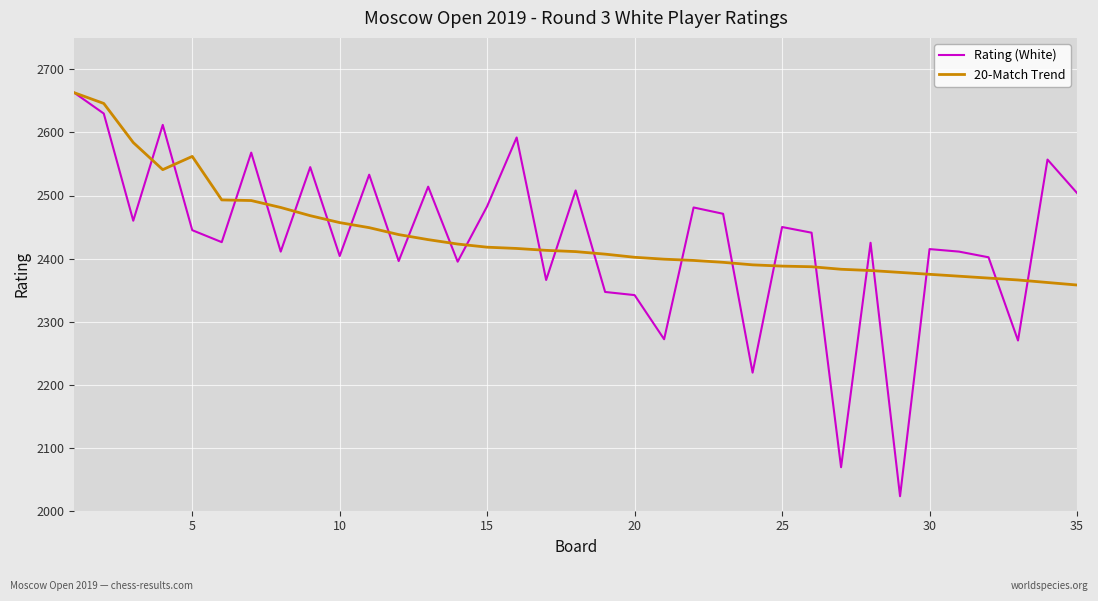

Which series has the largest total across all categories?

20-Match Trend